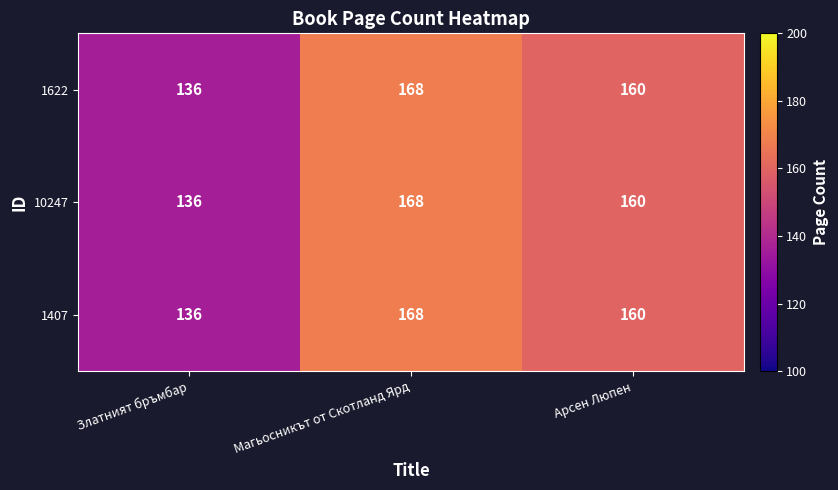

What is the difference between the maximum and second lowest values in the 1622 series?

8